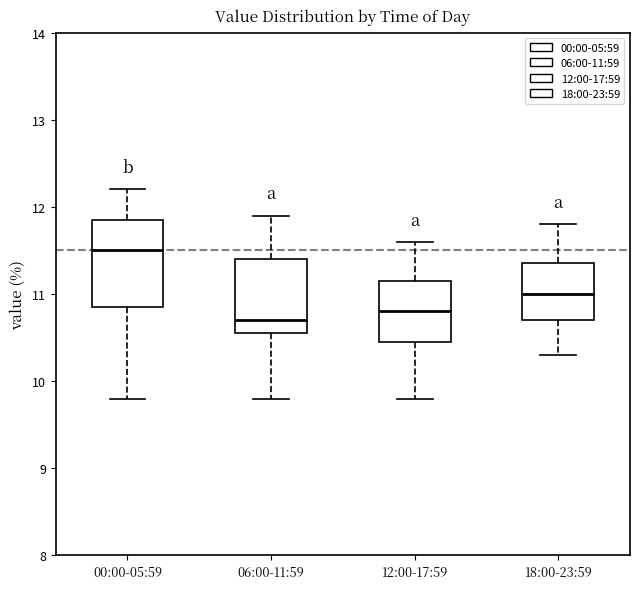

Where does the upper whisker of the box for 00:00-05:59 end on the y-axis? The values are not printed on the chart, so give them approximately, as read against the axis.

12.2